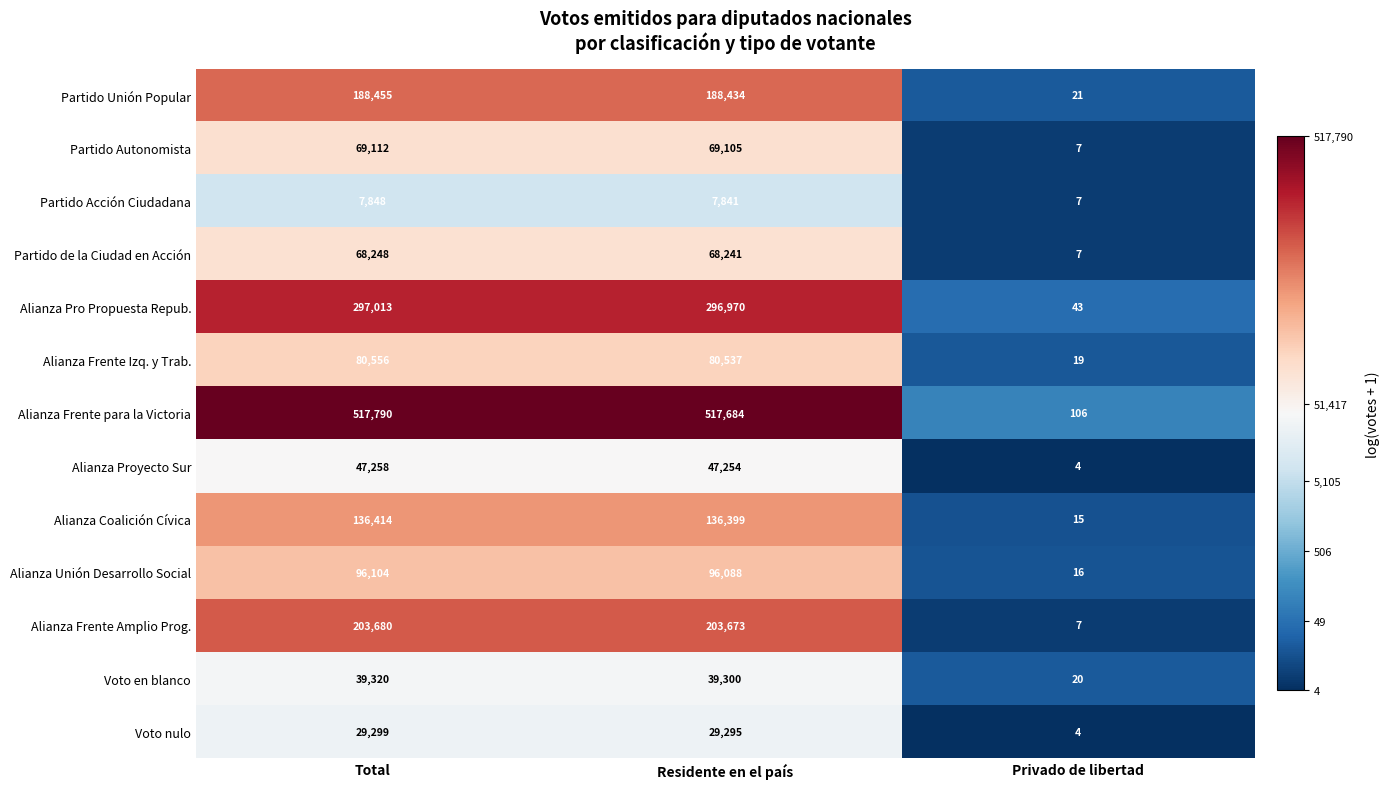

How many distinct data groups are displayed?

13